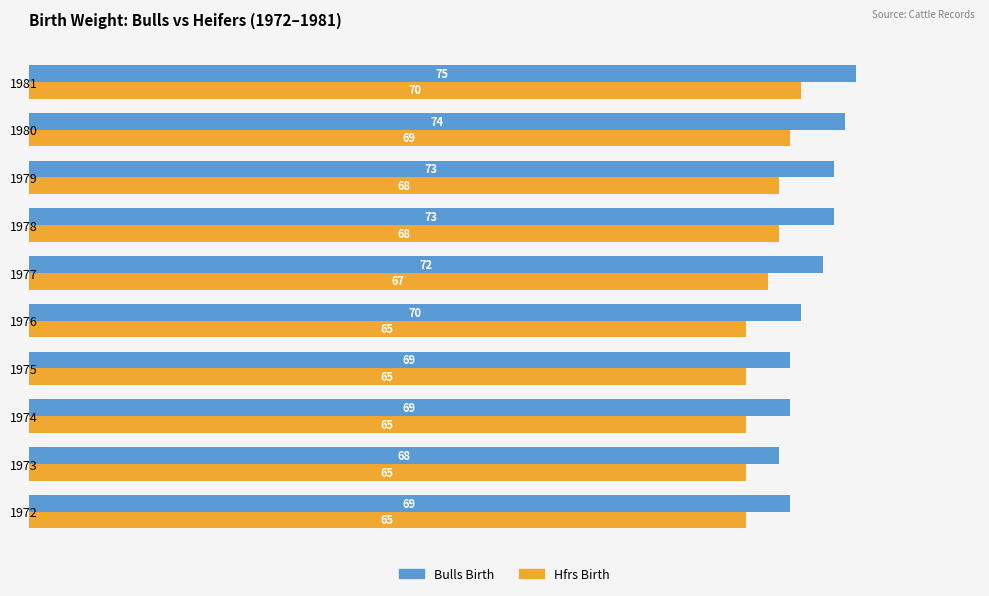

List the series in order of their peak value, lowest first.

Hfrs Birth, Bulls Birth